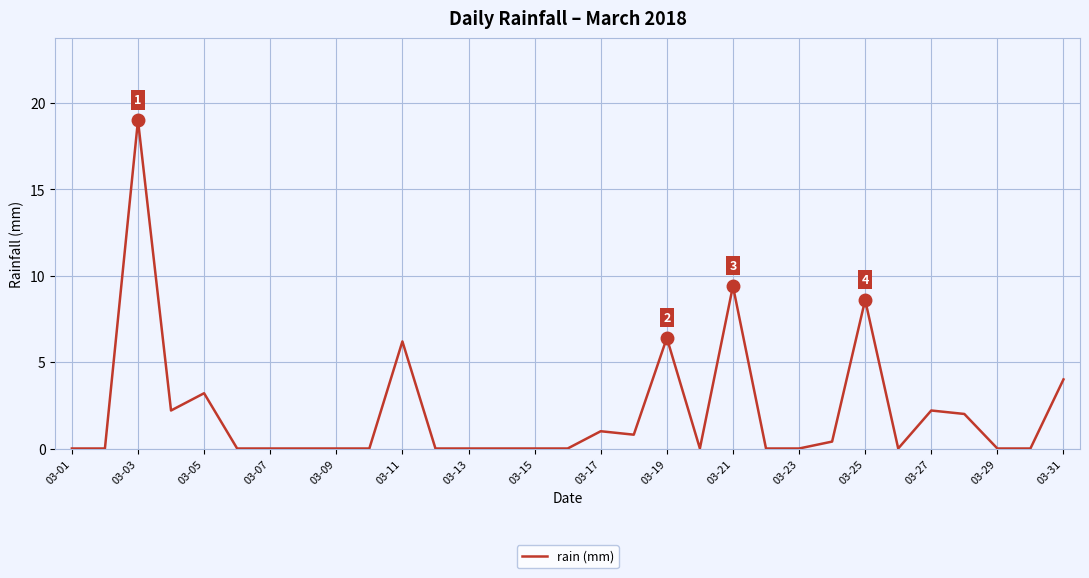

What is the difference between the maximum and minimum values?

19.0